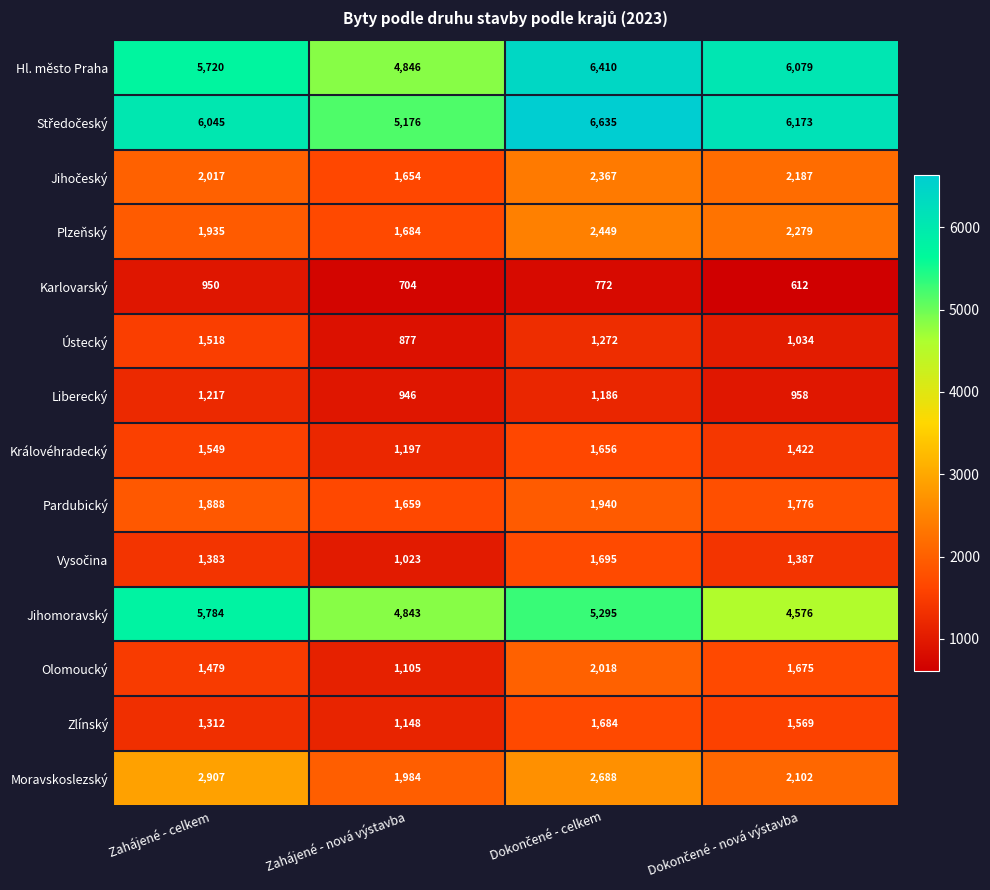

Which series has the largest range (max minus min)?

Hl. město Praha